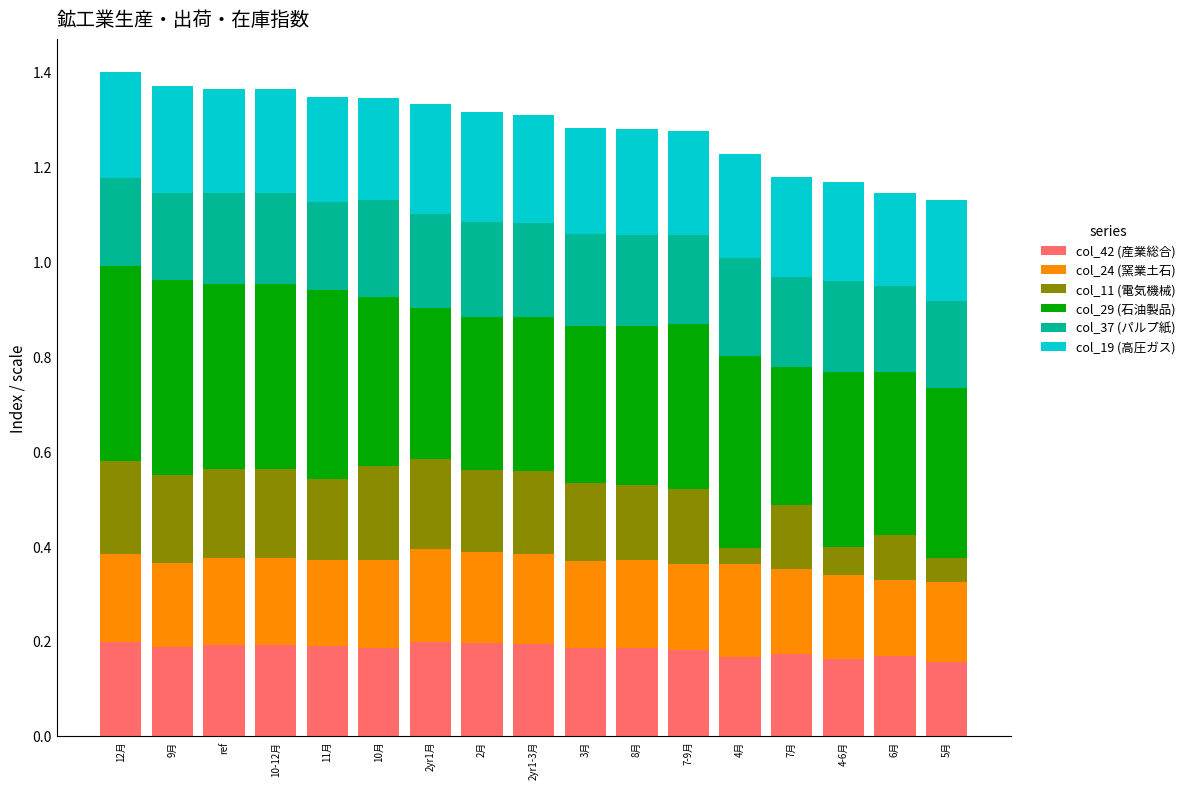

The value of col_42 (産業総合) at 11月 is 0.2. True or false?

True